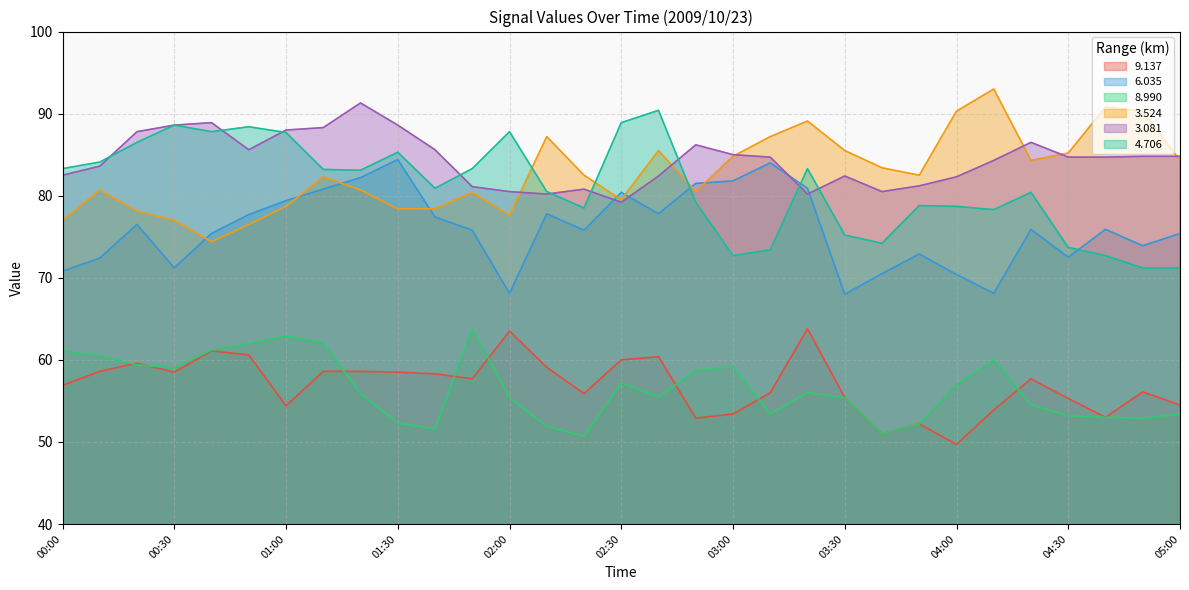

What is the label of the 8th point from the left?

01:10